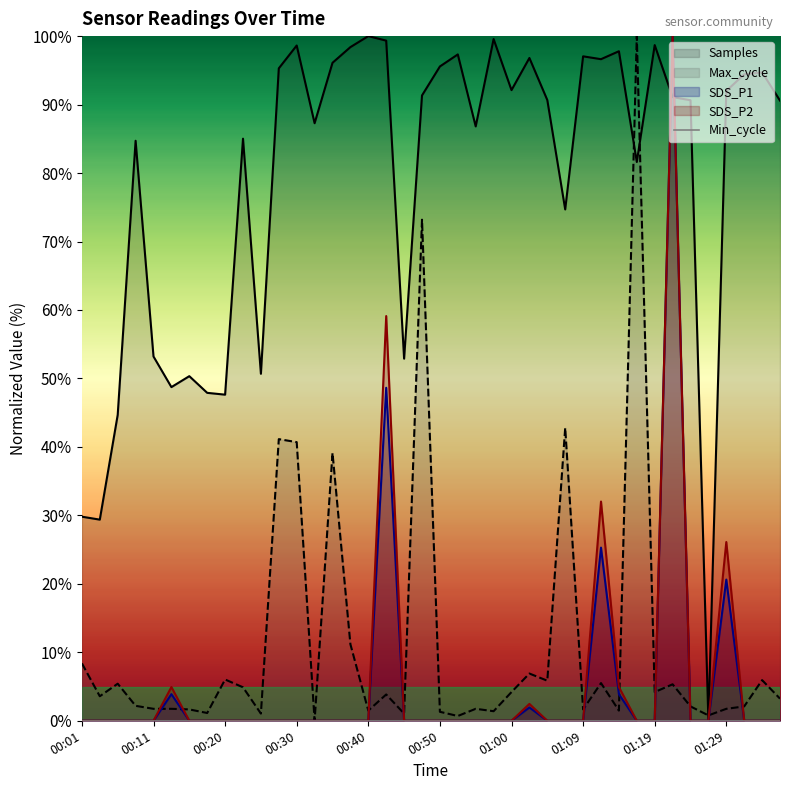

Is it true that SDS_P2 equals -58.1 at 00:40?

False